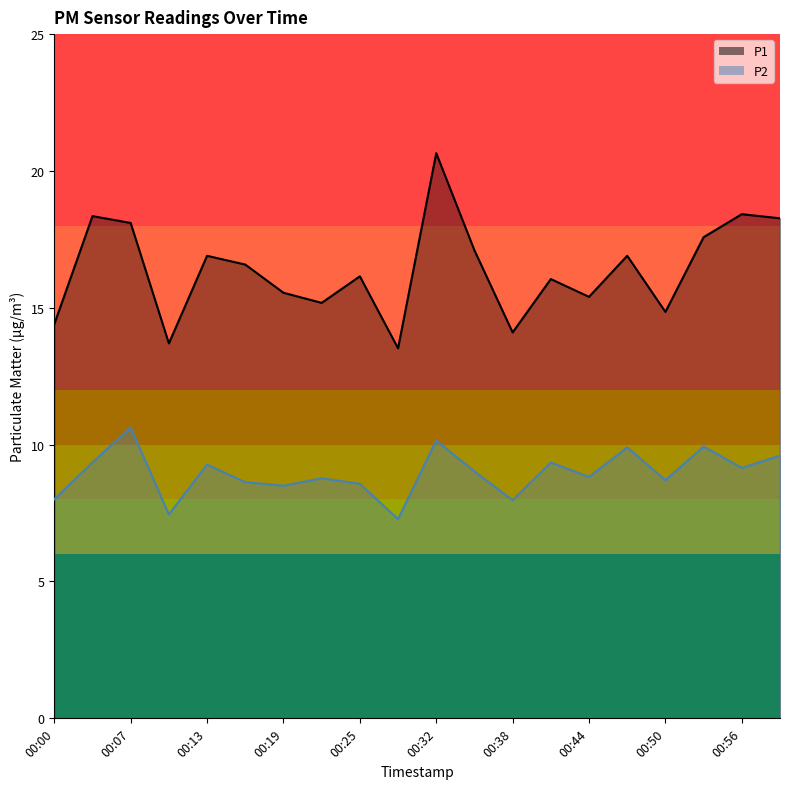

Which series has the largest range (max minus min)?

P1 (line)